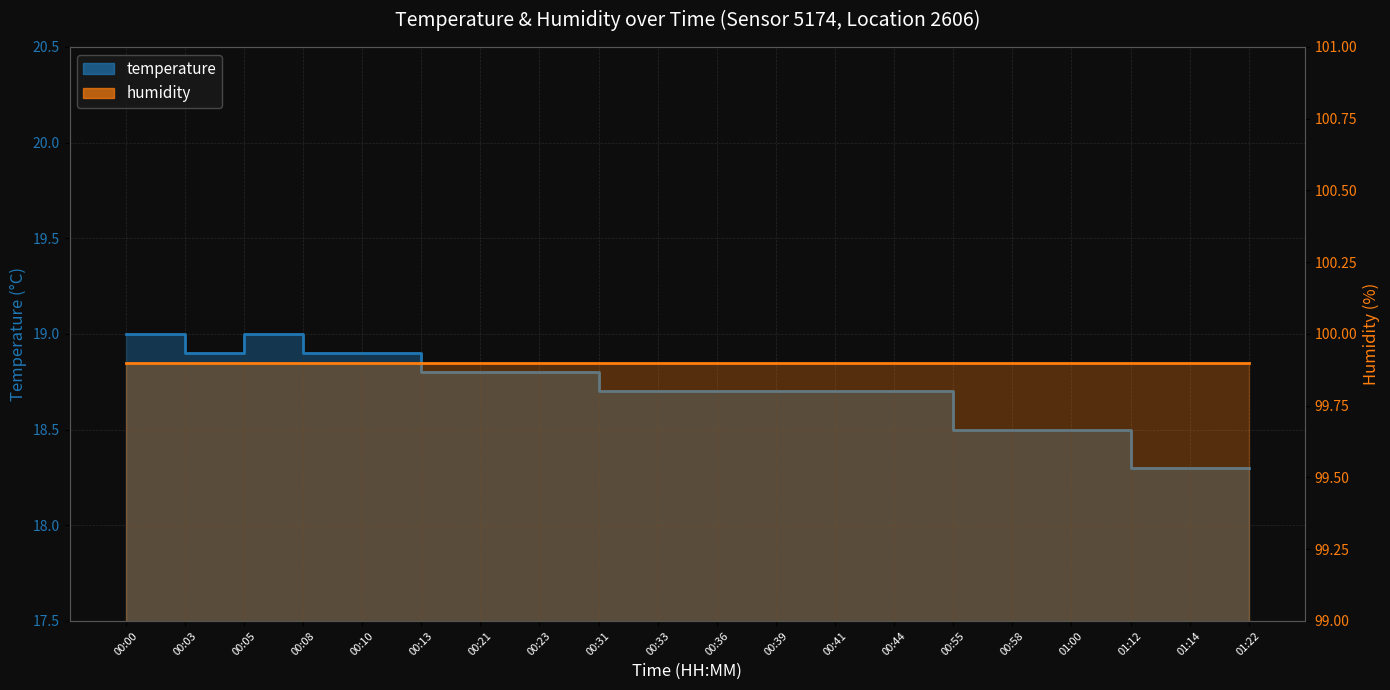

How many interior local valleys (lower than both neighbors) does the data have?

1